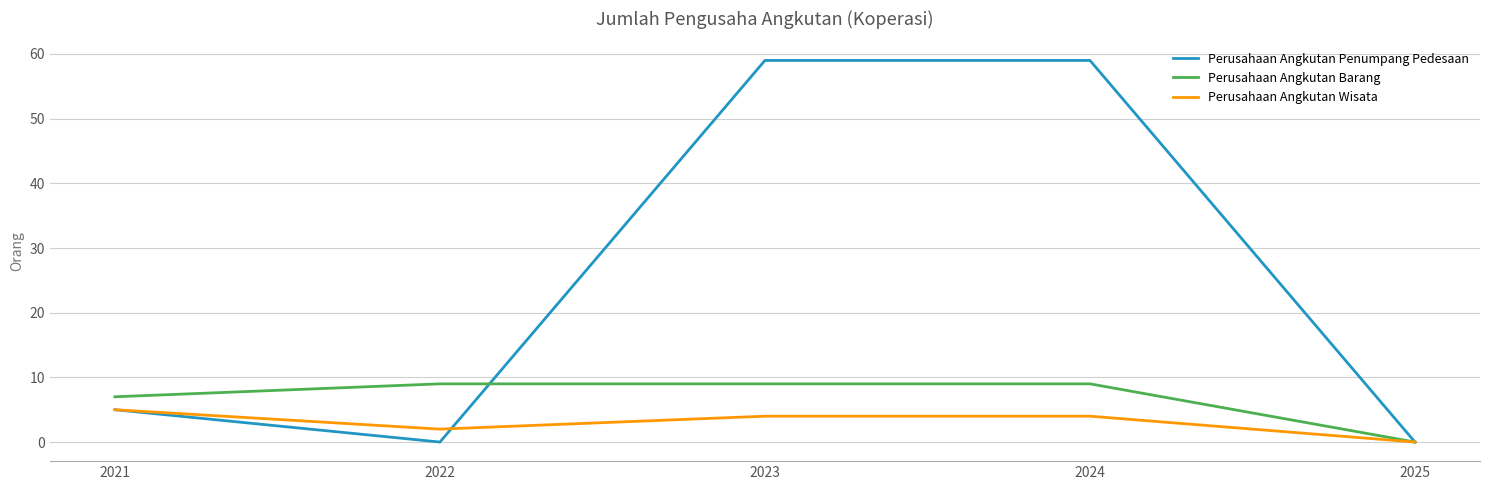

What are all the series names shown in the legend?

Perusahaan Angkutan Penumpang Pedesaan, Perusahaan Angkutan Barang, Perusahaan Angkutan Wisata